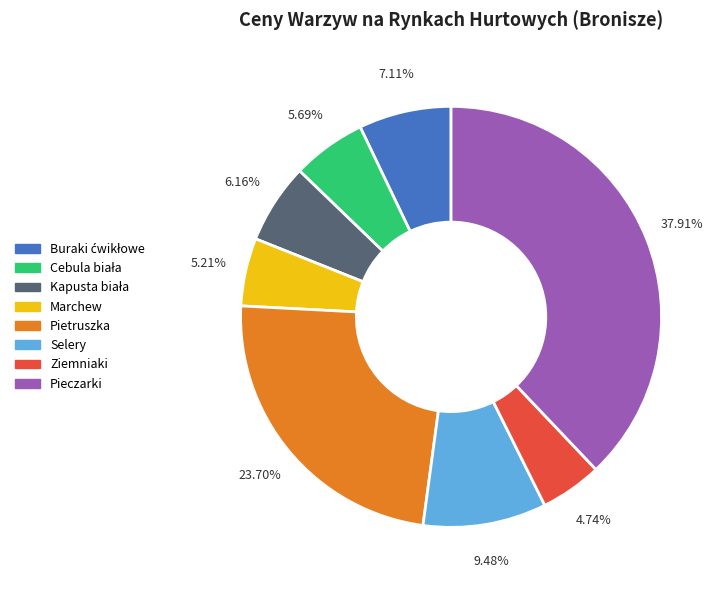

Count the number of slices in the pie.

8